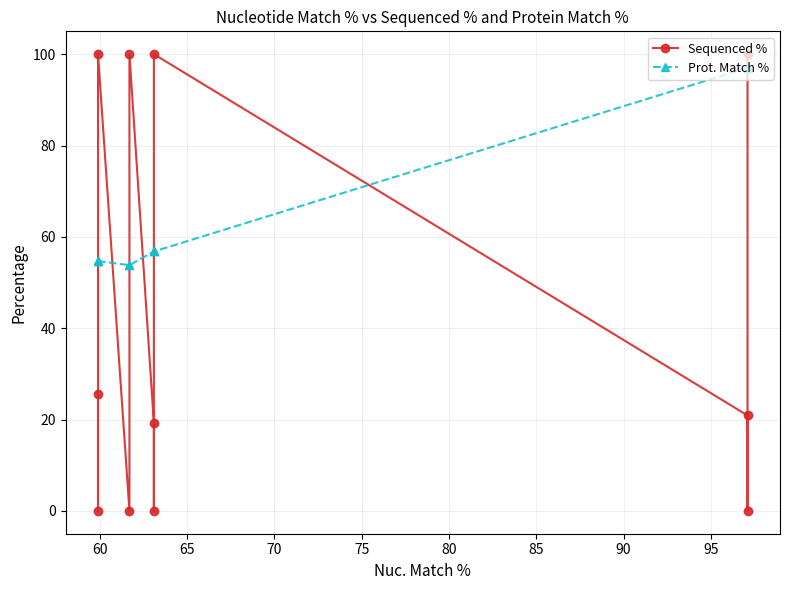

How many intersections are there between Sequenced % and Prot. Match %?

7